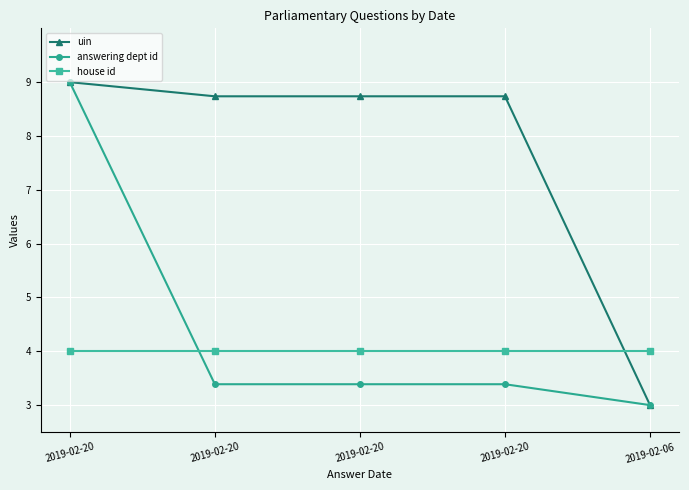

What is the value of the uin point at the 1st from the left?

9.0